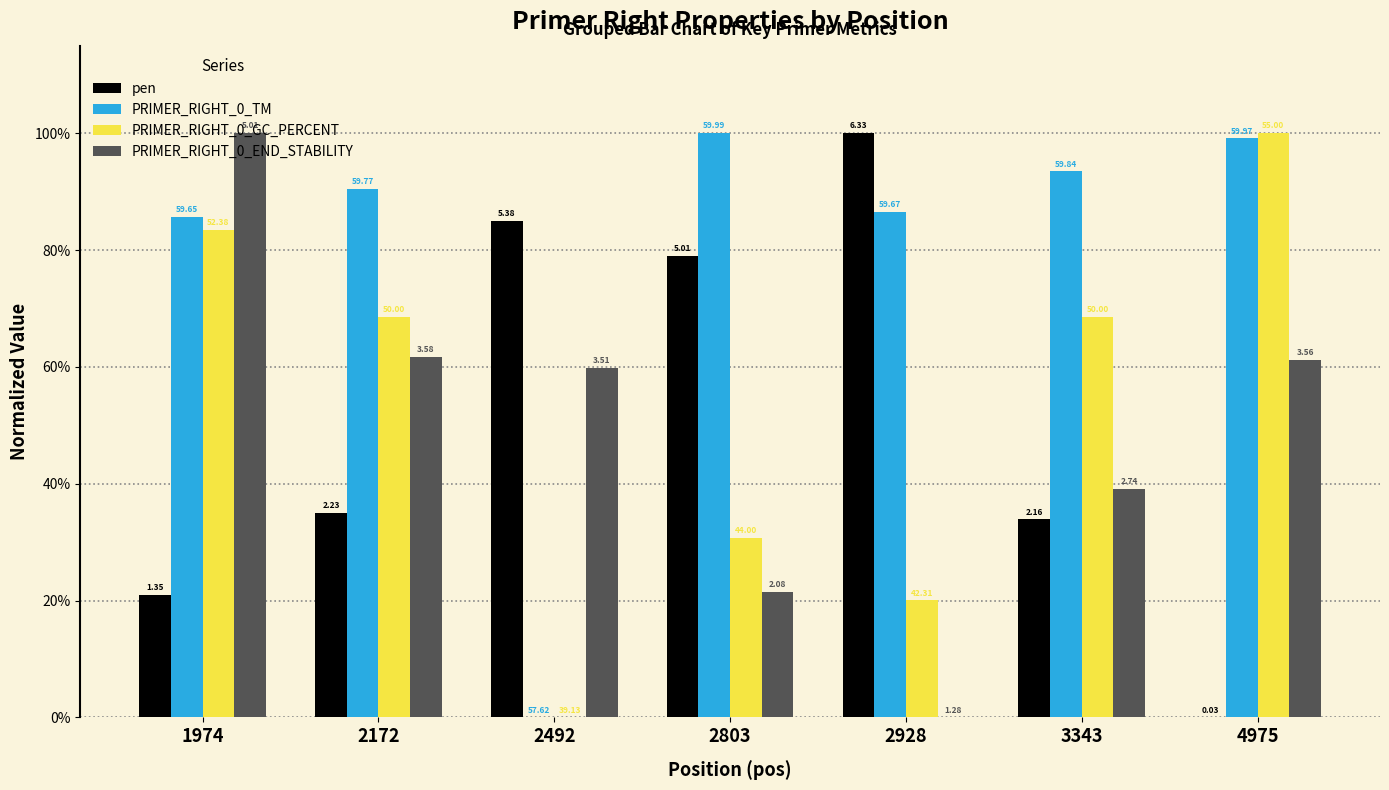

What are all the series names shown in the legend?

pen, PRIMER_RIGHT_0_TM, PRIMER_RIGHT_0_GC_PERCENT, PRIMER_RIGHT_0_END_STABILITY